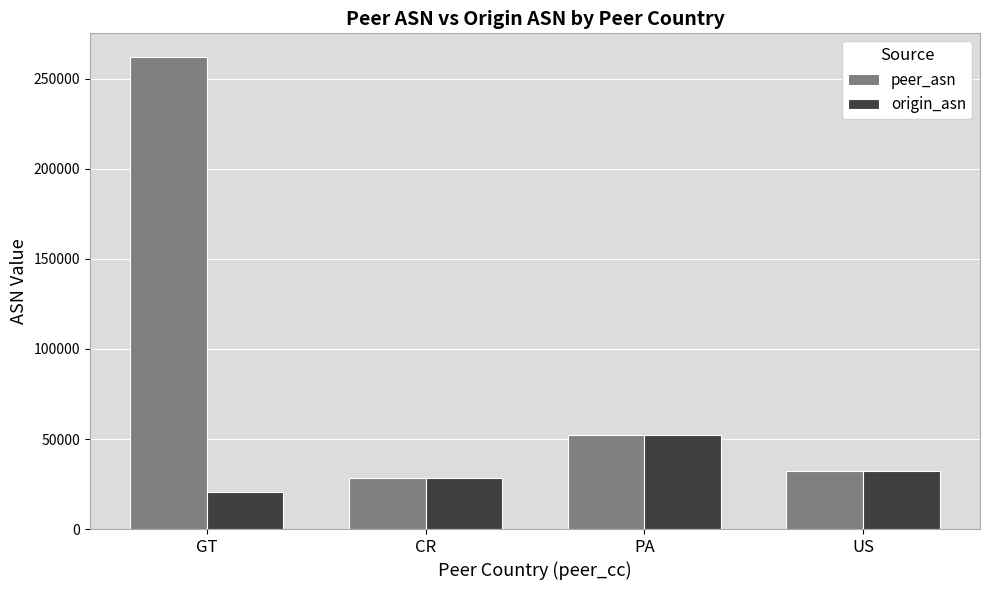

Between GT and PA, which series saw the biggest shift?

peer_asn